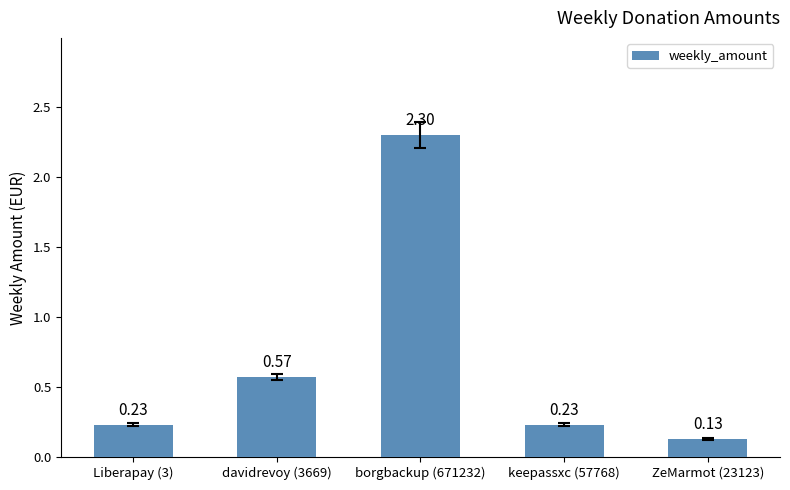

What is the change in value from davidrevoy (3669) to ZeMarmot (23123)?

-0.4